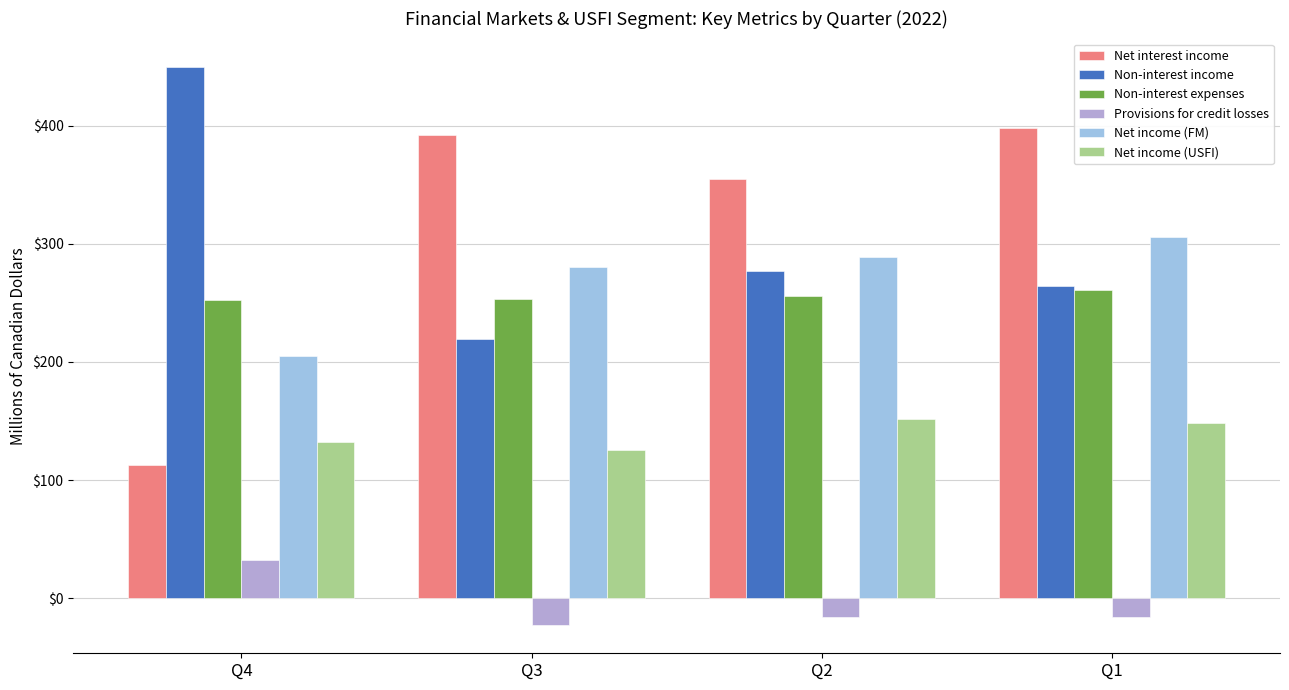

Are the bars horizontal?

No